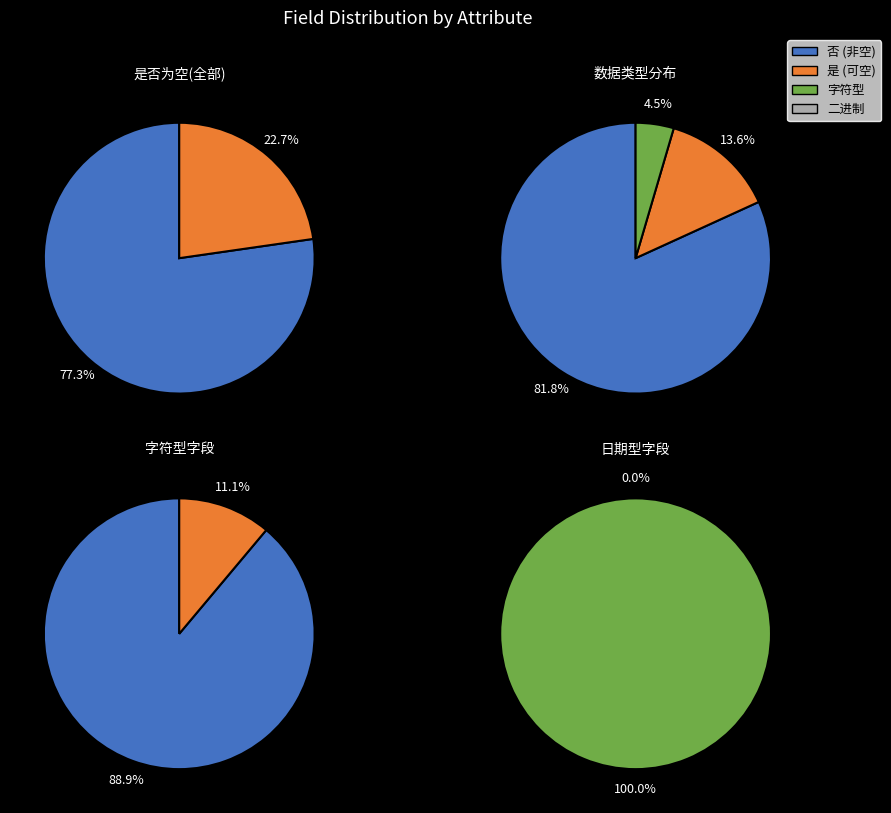

Does 否 represent more than half of the total?

Yes